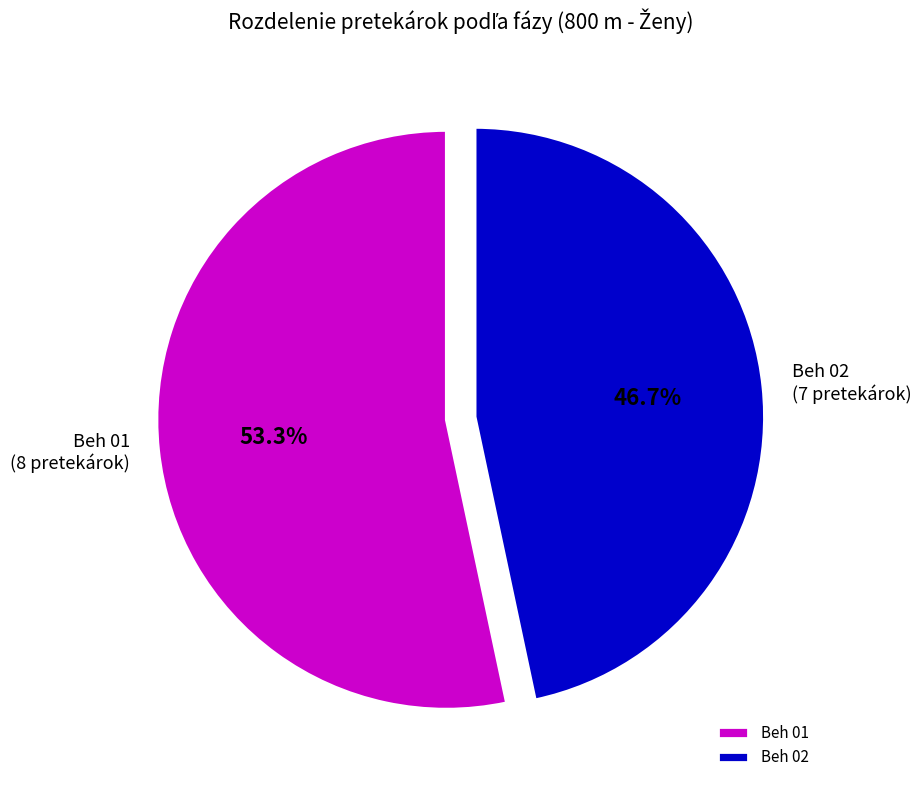

To the nearest percent, what is the difference between the Beh 02 and Beh 01 slice percentages?

7%